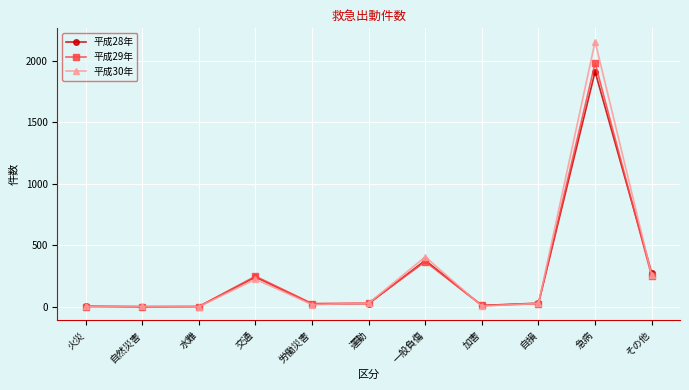

What is the label of the 4th point from the left?

交通